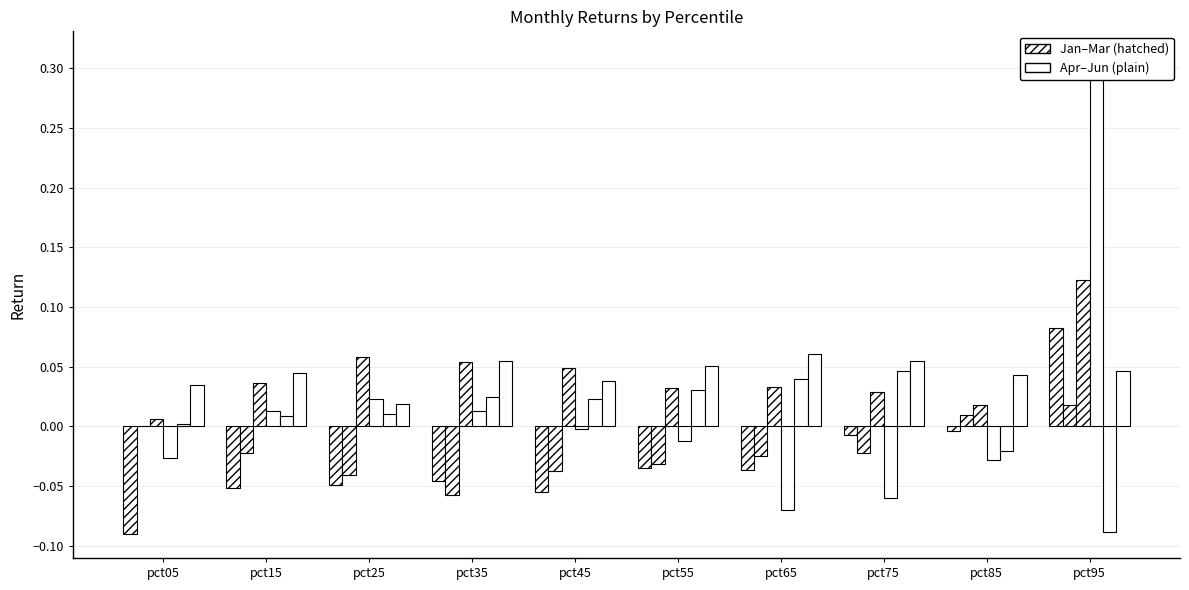

Which series changed the most between pct05 and pct15?

Apr